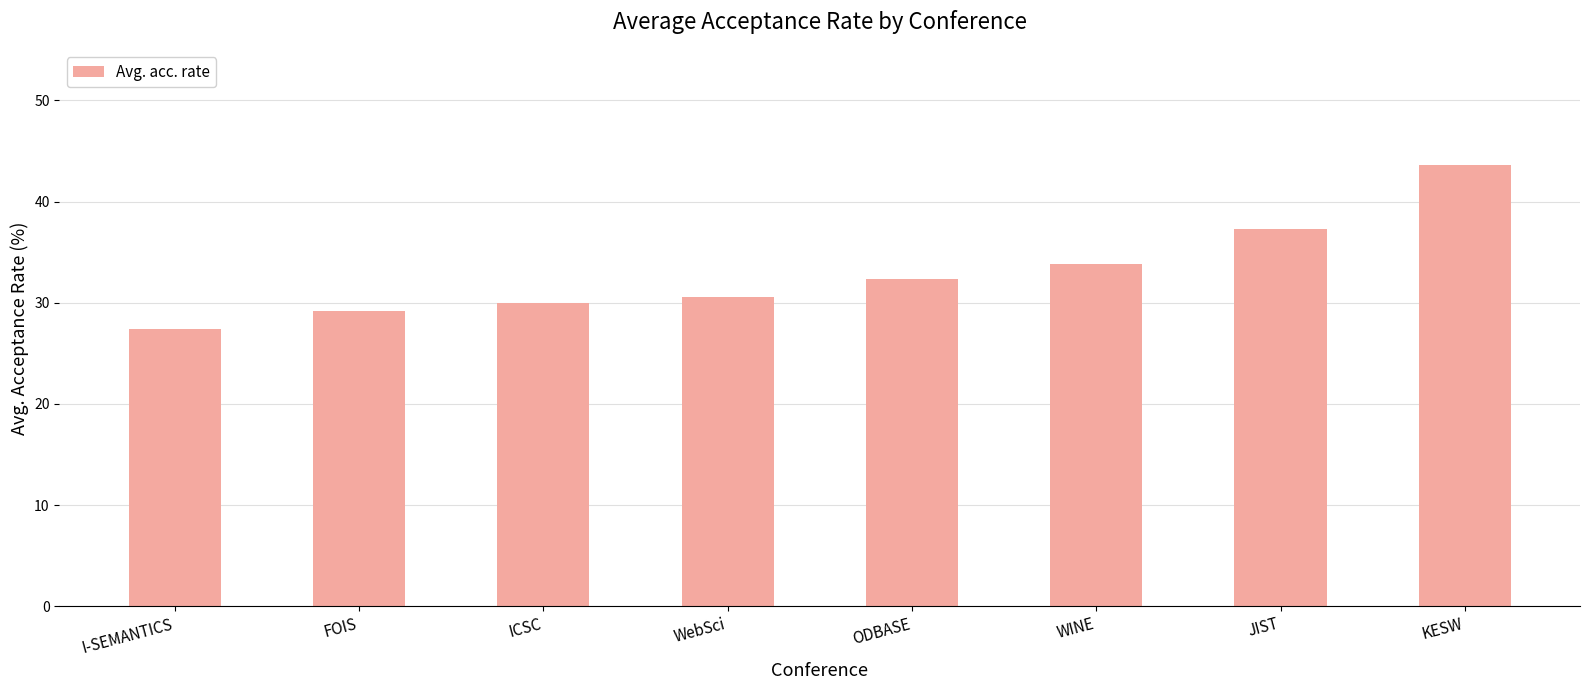

What is the difference between the values at I-SEMANTICS and JIST?

9.9